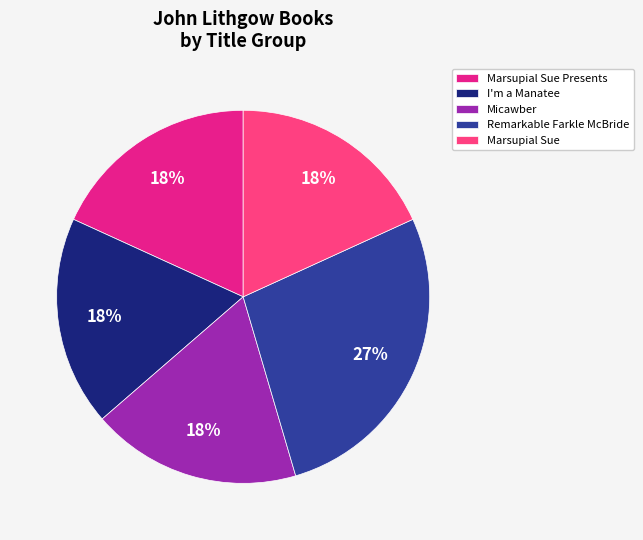

How many segments does this pie chart have?

5